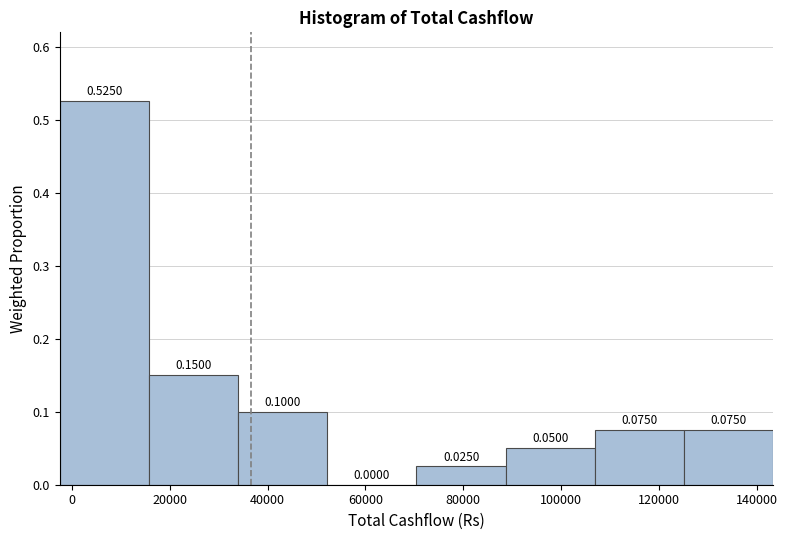

What is the height of the bar covering 70000 to 88000 on the x-axis? The bar edges are not printed on the chart, so give them approximately, as read against the axis.

0.0250